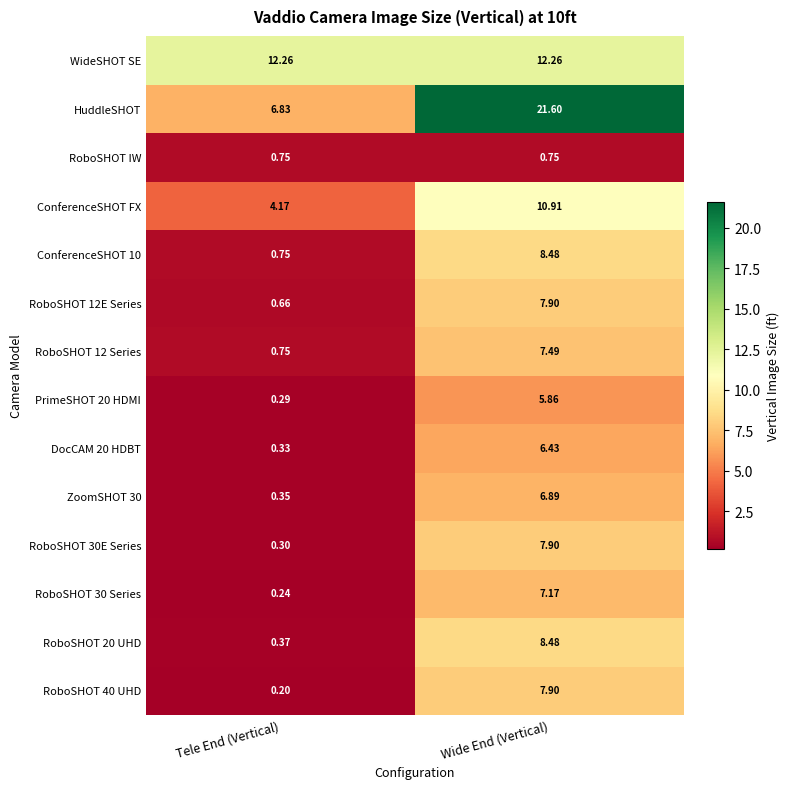

Which series has the largest range (max minus min)?

HuddleSHOT